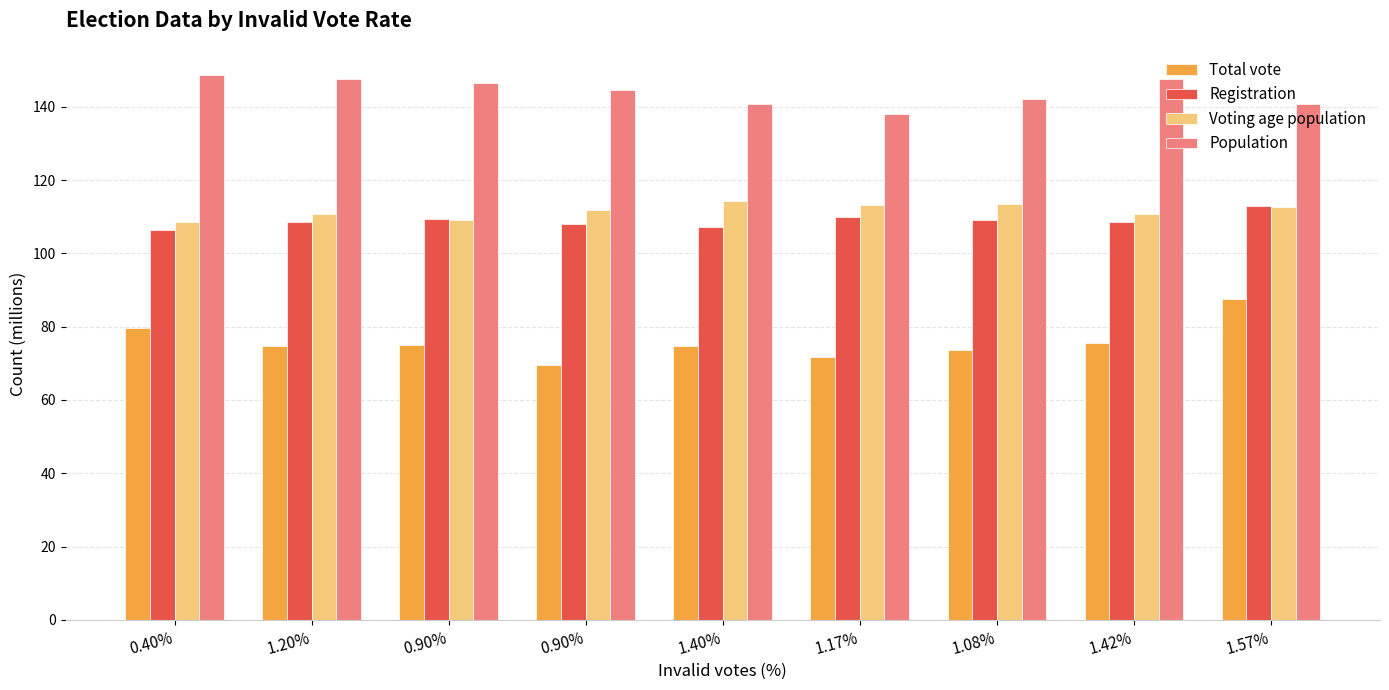

What is the value of the Voting age population bar at the 1st from the left?

108.5